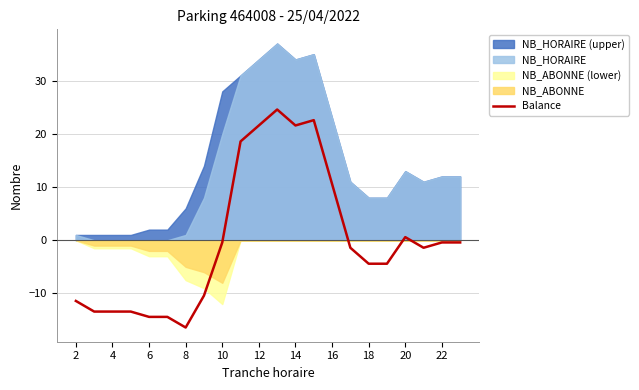

How many values are below -1?

12